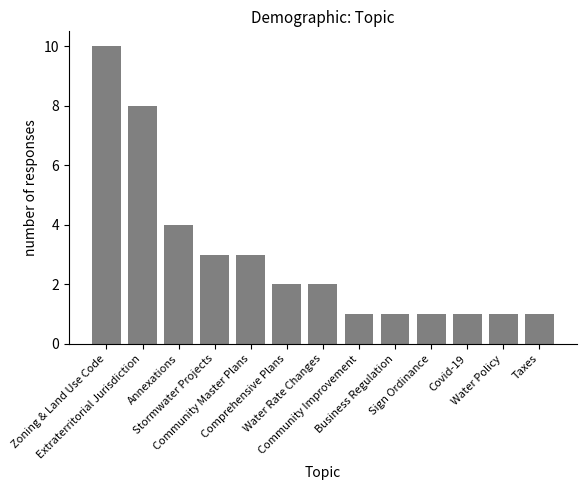

Count the number of categories in the chart.

13